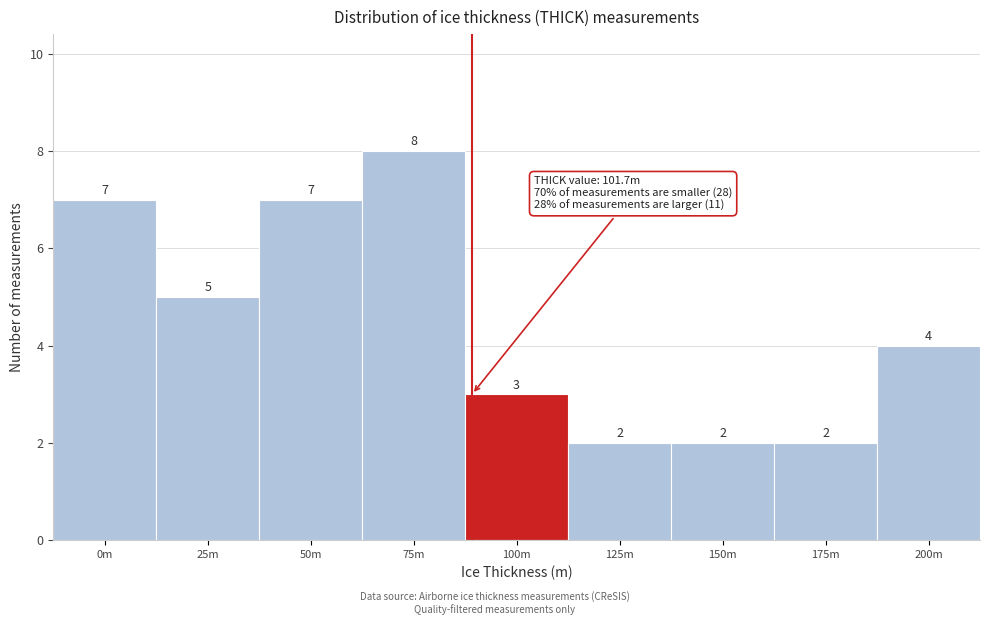

Reading right to left, what are all the values shown in this chart?

4	2	2	2	3	8	7	5	7